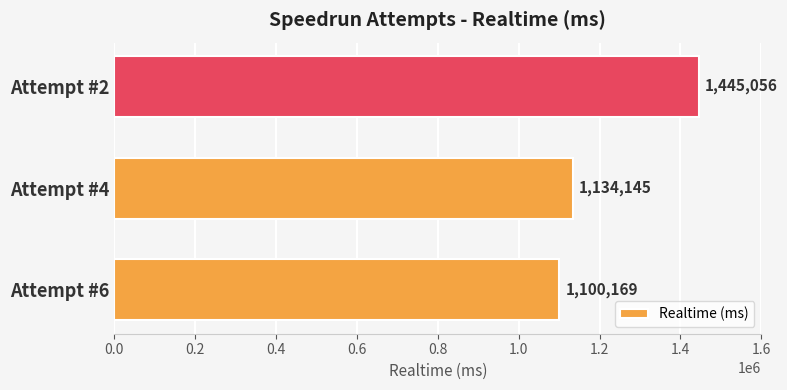

Does the chart contain stacked bars?

No